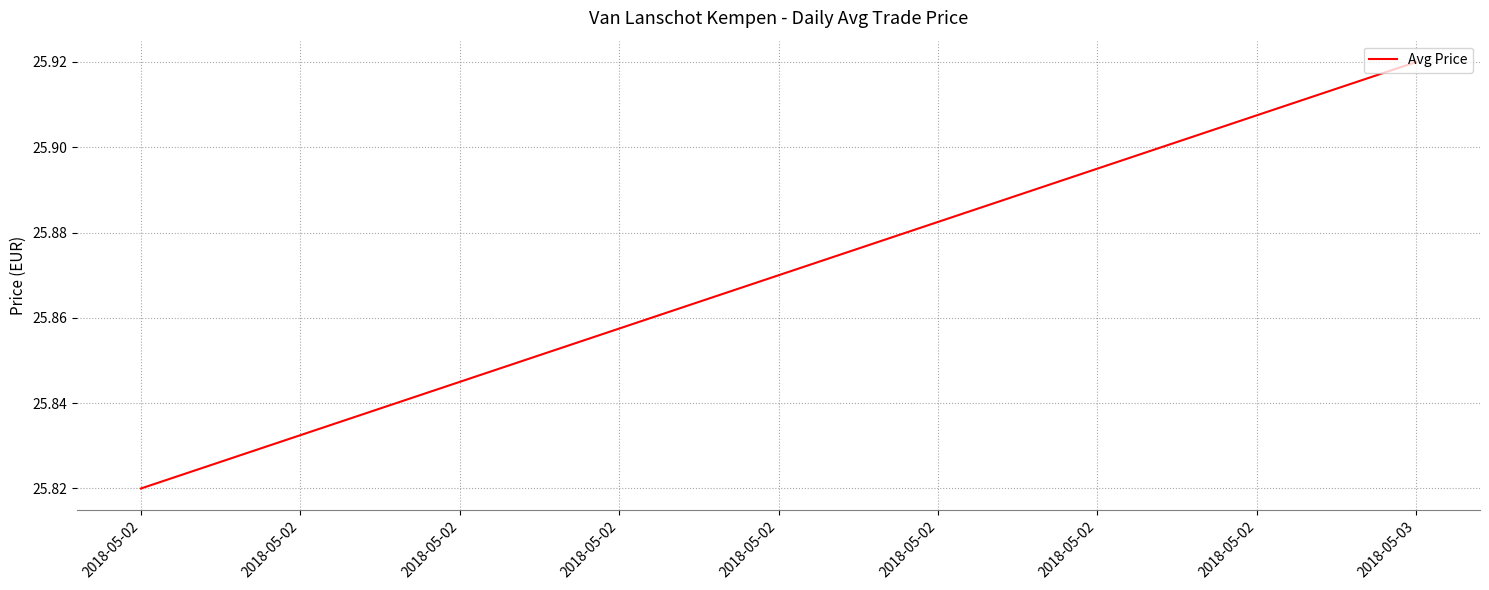

What is the value of the 2nd point from the left?

25.8